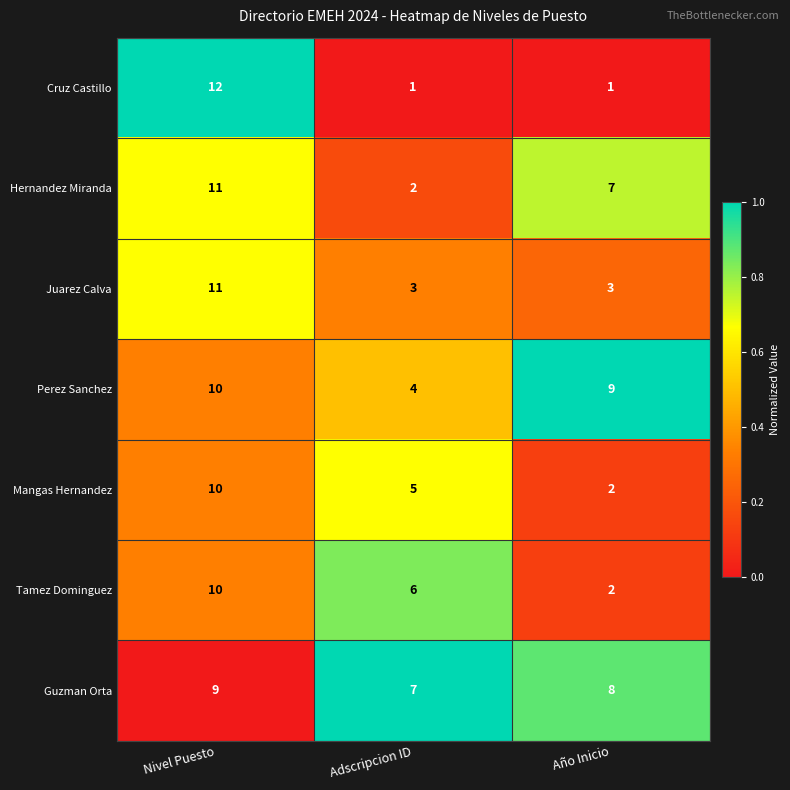

What is the total value across all series at Nivel Puesto?

73